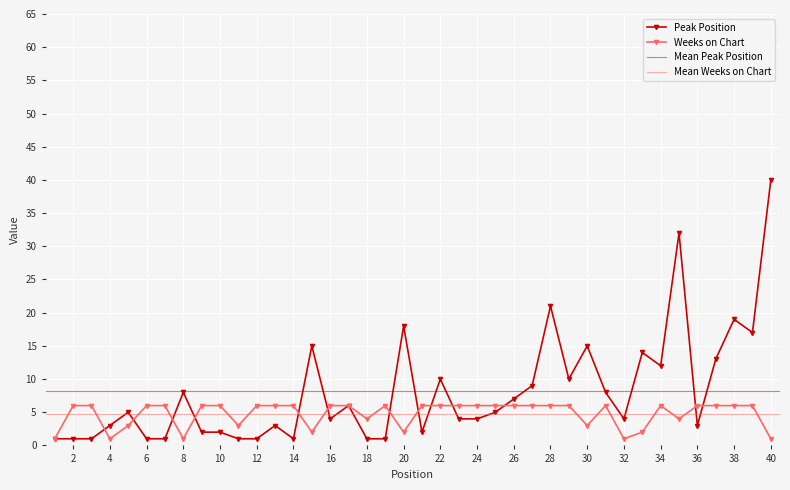

How many Weeks on Chart values are between 3 and 6?

32